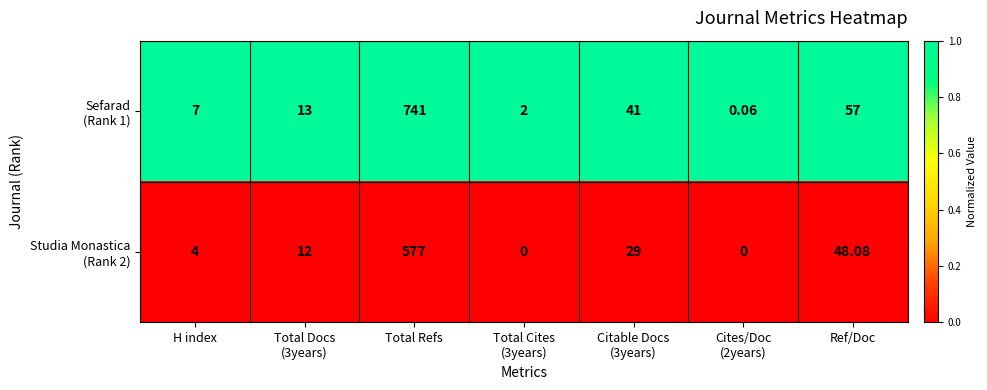

At which category is the sum across all series the highest?

Total Refs